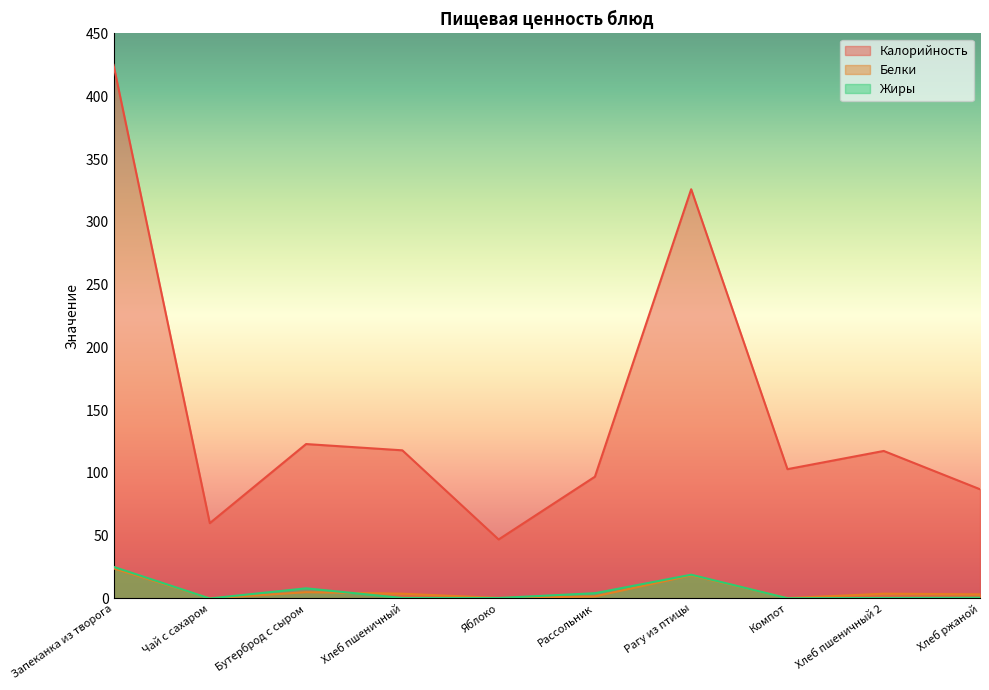

Reading left to right, list all the values displayed in this chart.

Калорийность: Запеканка из творога=425.0	Чай с сахаром=60.0	Бутерброд с сыром=123.0	Хлеб пшеничный=118.0	Яблоко=47.0	Рассольник=97.0	Рагу из птицы=325.9	Компот=103.0	Хлеб пшеничный 2=117.5	Хлеб ржаной=87.0
Белки: Запеканка из творога=24.0	Чай с сахаром=0.1	Бутерброд с сыром=5.0	Хлеб пшеничный=3.8	Яблоко=0.4	Рассольник=1.6	Рагу из птицы=18.4	Компот=0.3	Хлеб пшеничный 2=3.8	Хлеб ржаной=3.3
Жиры: Запеканка из творога=25.2	Чай с сахаром=0.0	Бутерброд с сыром=8.1	Хлеб пшеничный=0.4	Яблоко=0.4	Рассольник=4.2	Рагу из птицы=18.9	Компот=0.2	Хлеб пшеничный 2=0.4	Хлеб ржаной=0.6